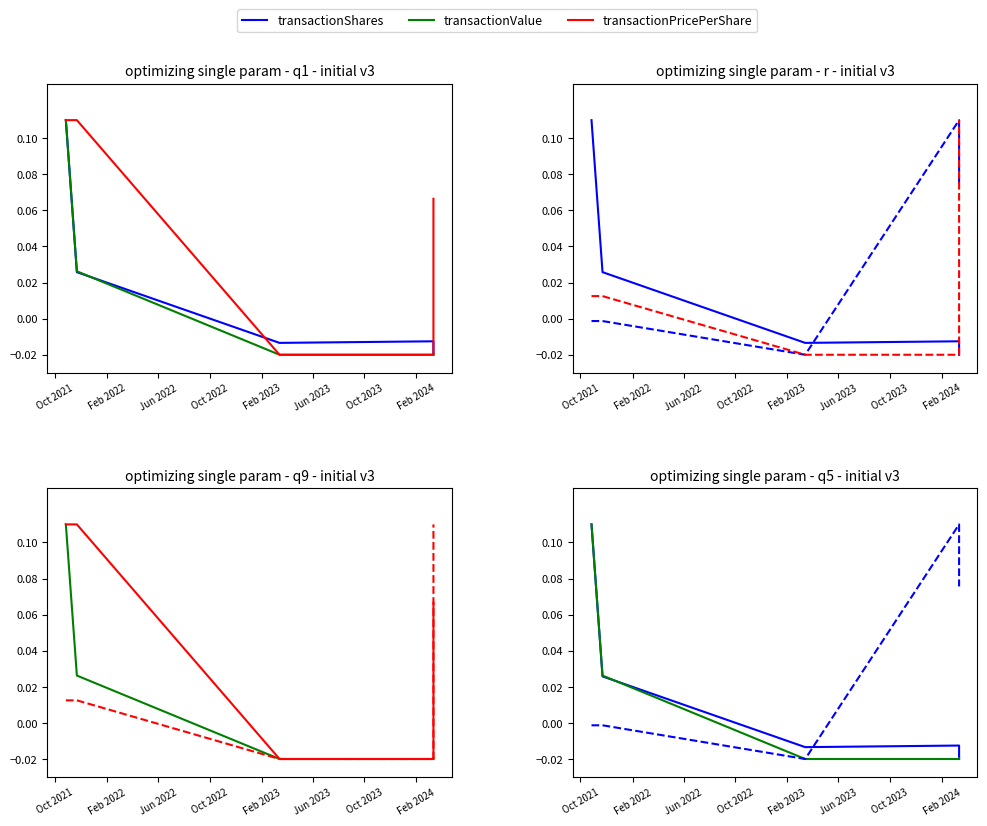

What is the label of the 5th point from the right?

Oct 2021